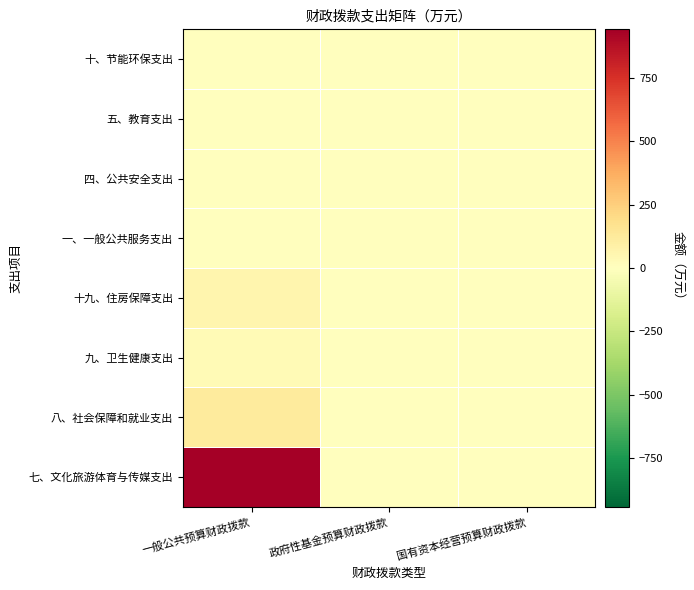

How many distinct data groups are displayed?

8